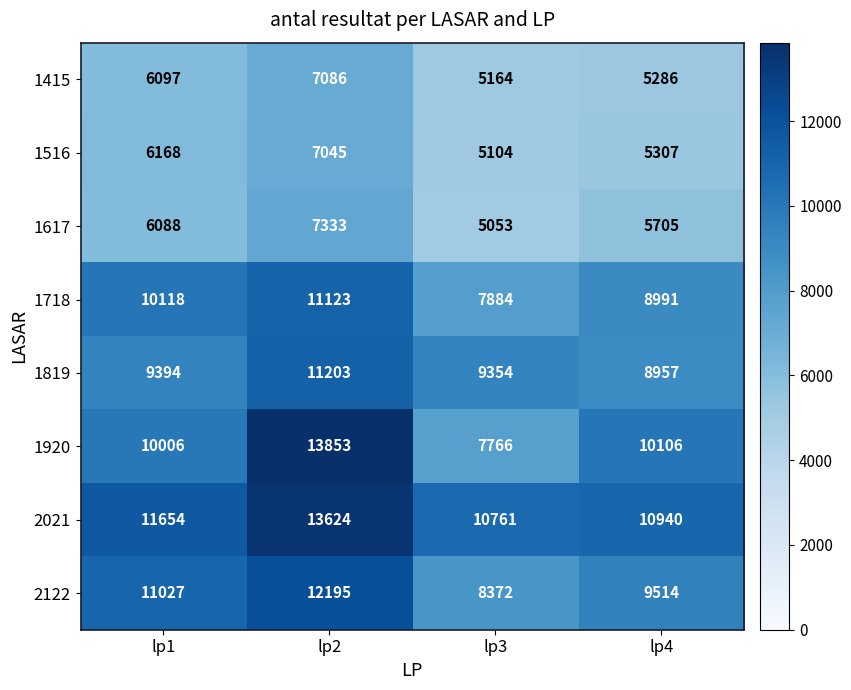

Which series has the largest range (max minus min)?

1920